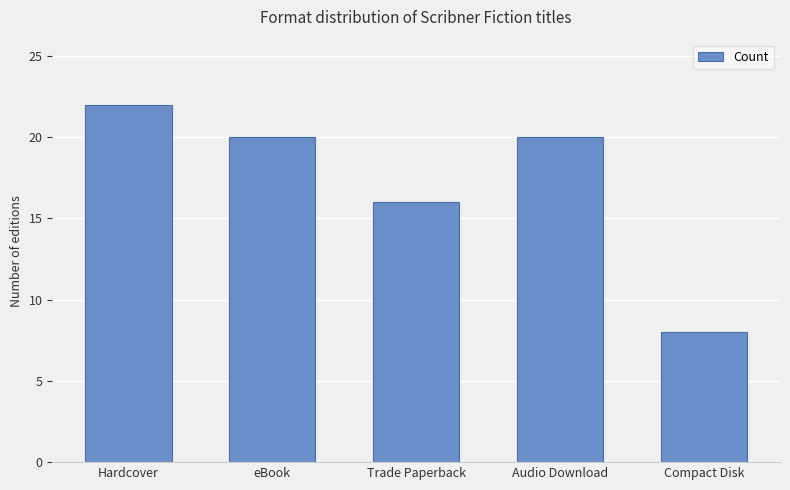

How many categories are shown in the chart?

5